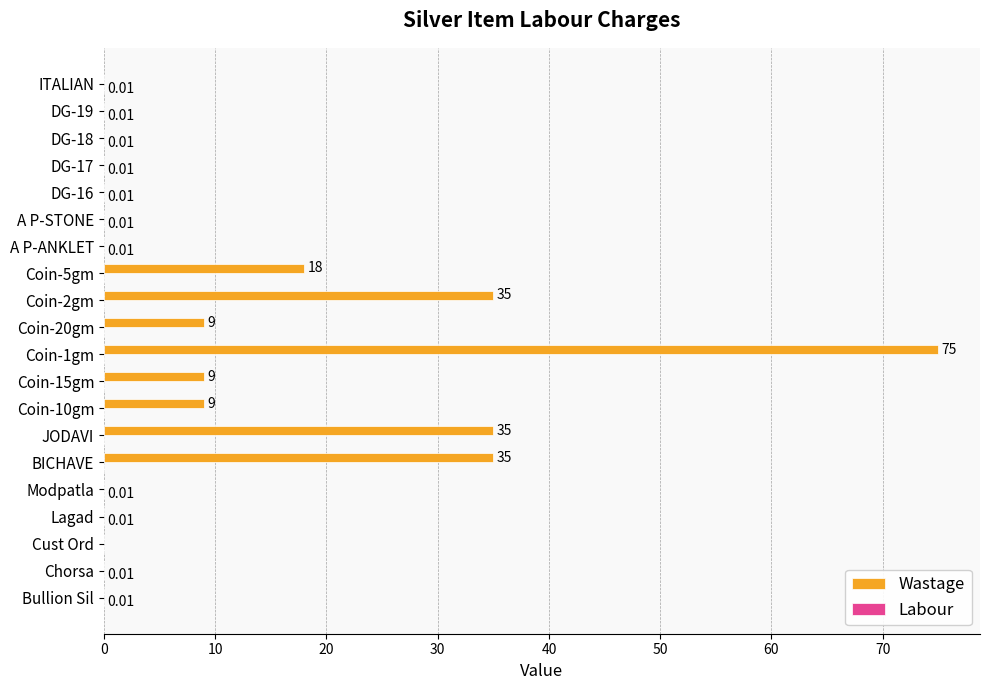

What is the total value across all series at Coin-10gm?

9.0